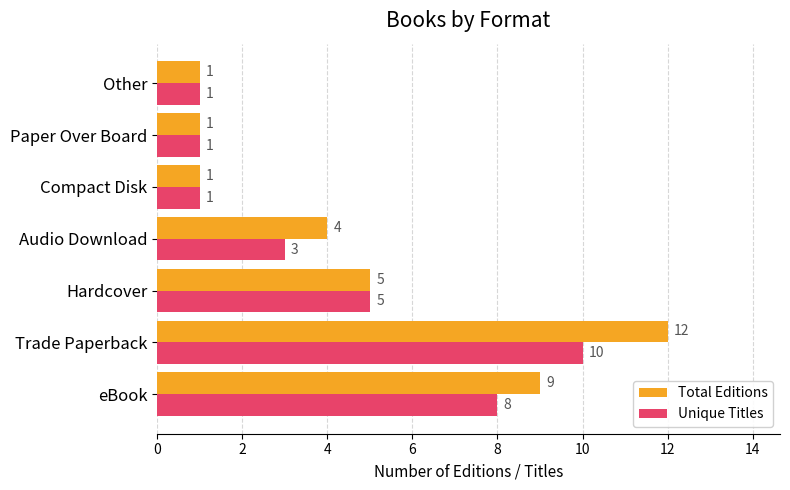

Which label corresponds to the largest value in the chart?

Trade Paperback